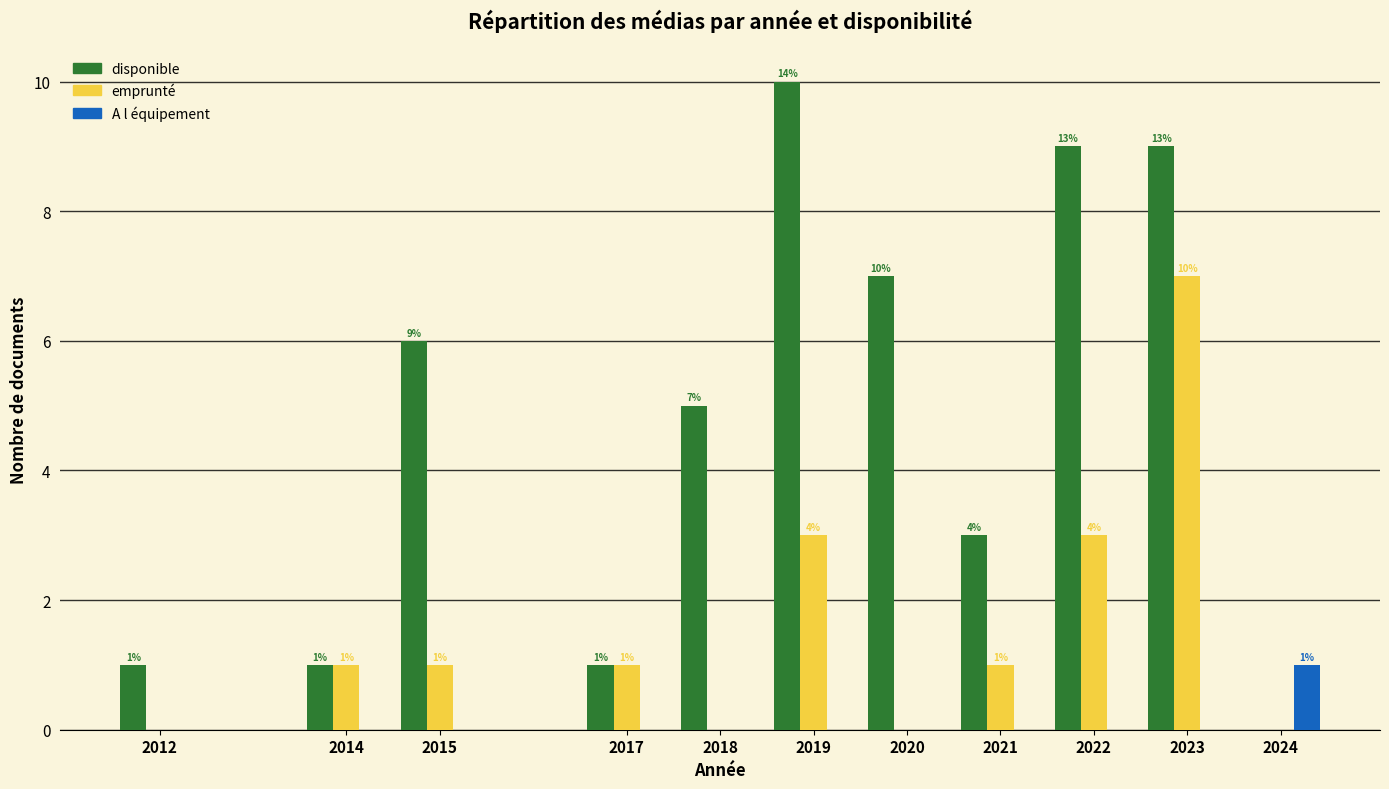

Is the value of A l équipement at 2024 greater than the value of emprunté at 2012?

Yes